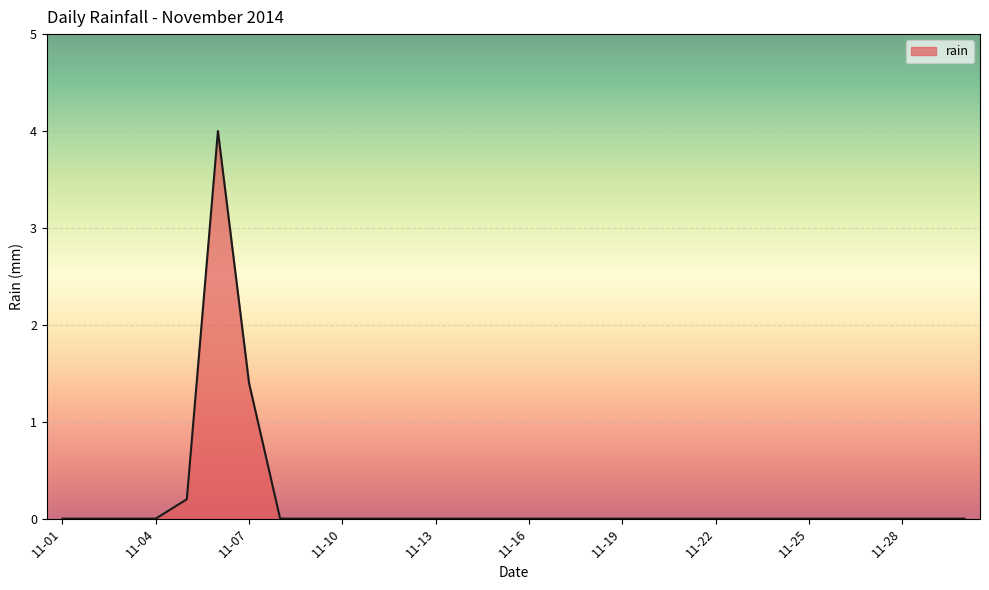

What is the greatest value displayed?

4.0